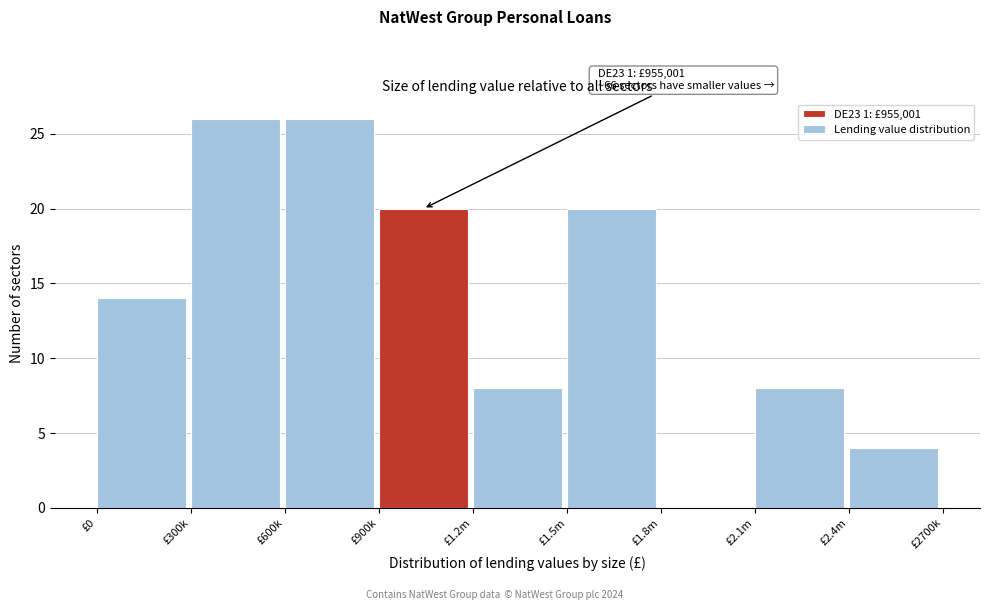

Reading left to right, what are all the values shown in this chart?

£0=14	£300k=26	£600k=26	£900k=20	£1.2m=8	£1.5m=20	£1.8m=0	£2.1m=8	£2.4m=4